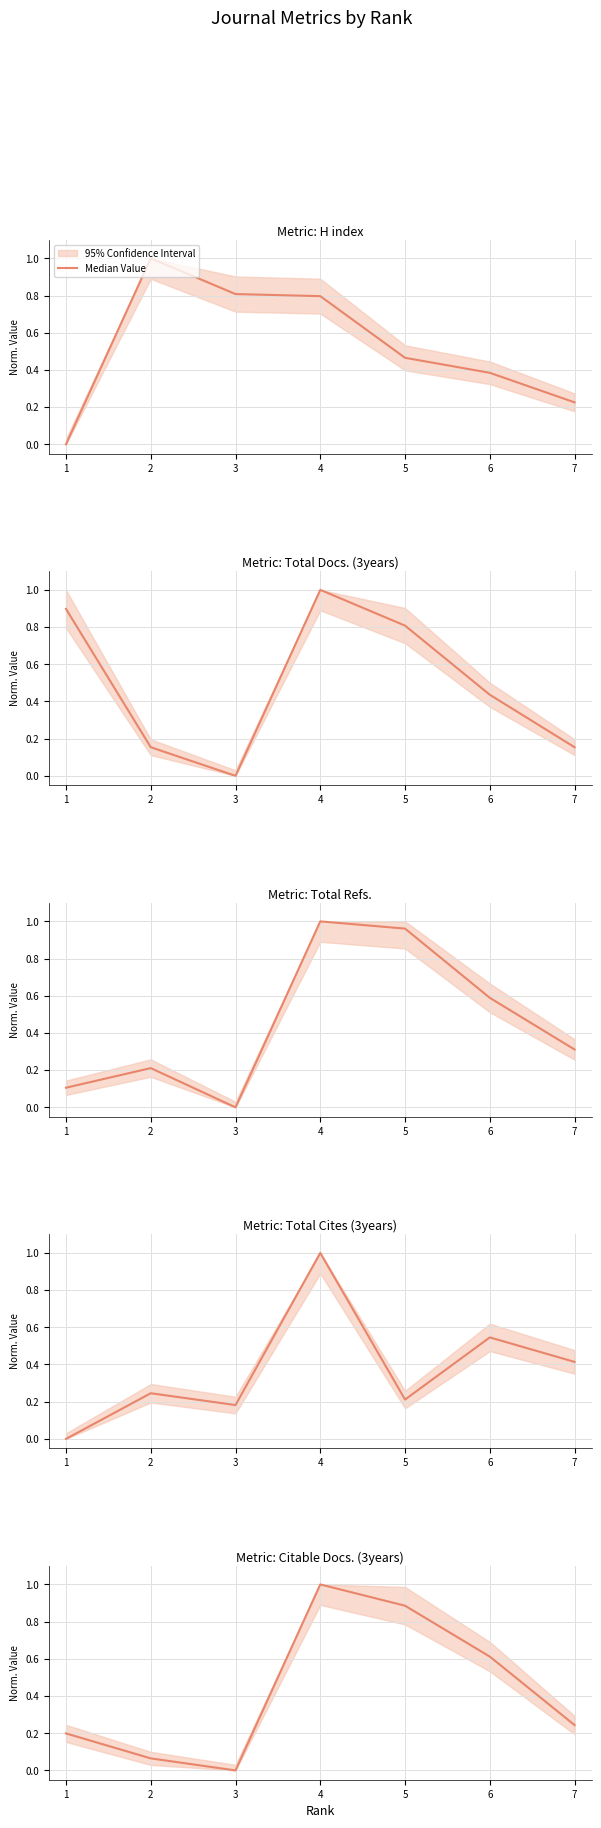

The chart shows a value of 0.1 at 2. True or false?

True